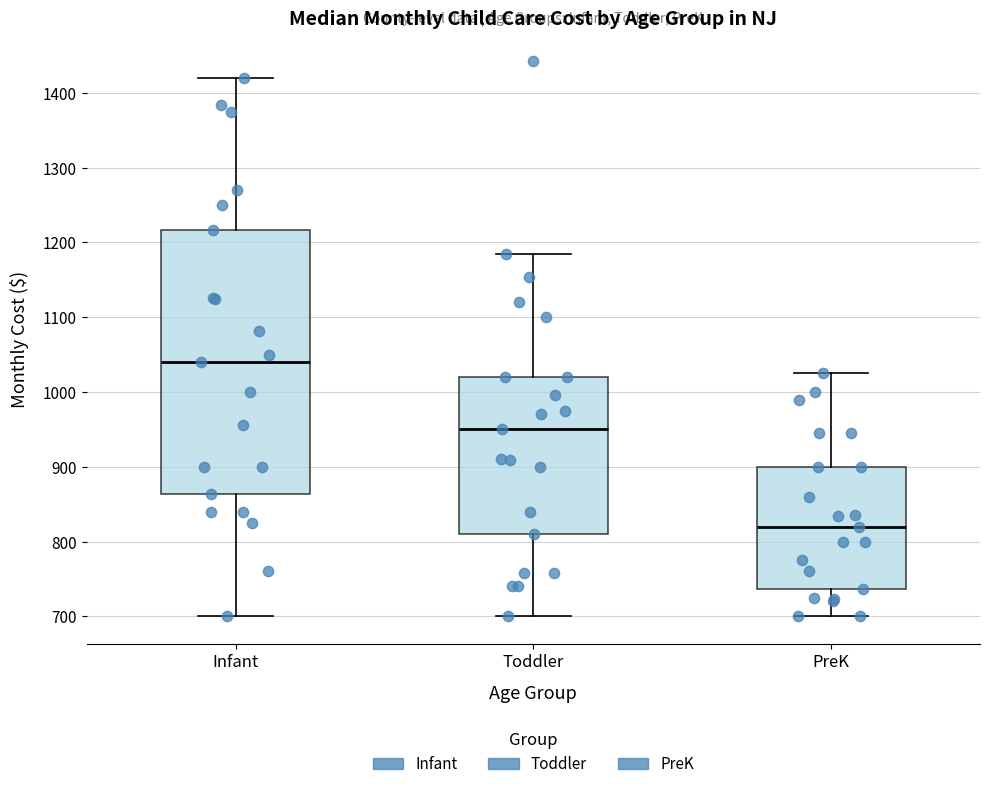

Reading left to right, transcribe this box plot: for each box, give where its median line is, the range the box spans, and where its two whiskers end, as read against the y-axis. The values are not printed on the chart, so give them approximately, as read against the axis.

Infant: median 1040, box 860 to 1220, whiskers 700 to 1420
Toddler: median 950, box 810 to 1020, whiskers 700 to 1180
PreK: median 820, box 740 to 900, whiskers 700 to 1030